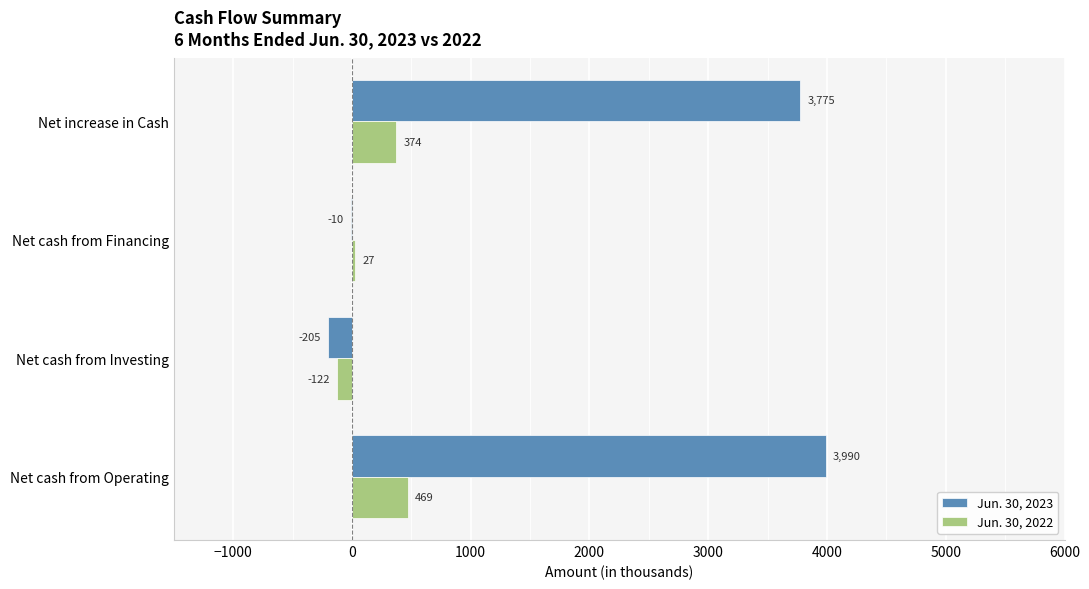

At which category is the sum across all series the highest?

Net cash from Operating